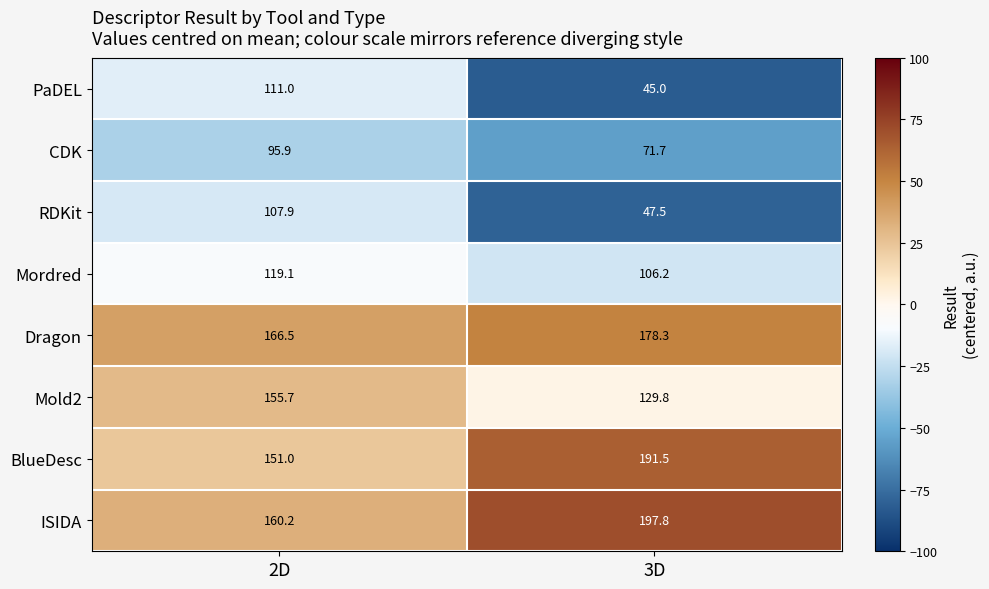

What is the average value of the CDK series?

83.8